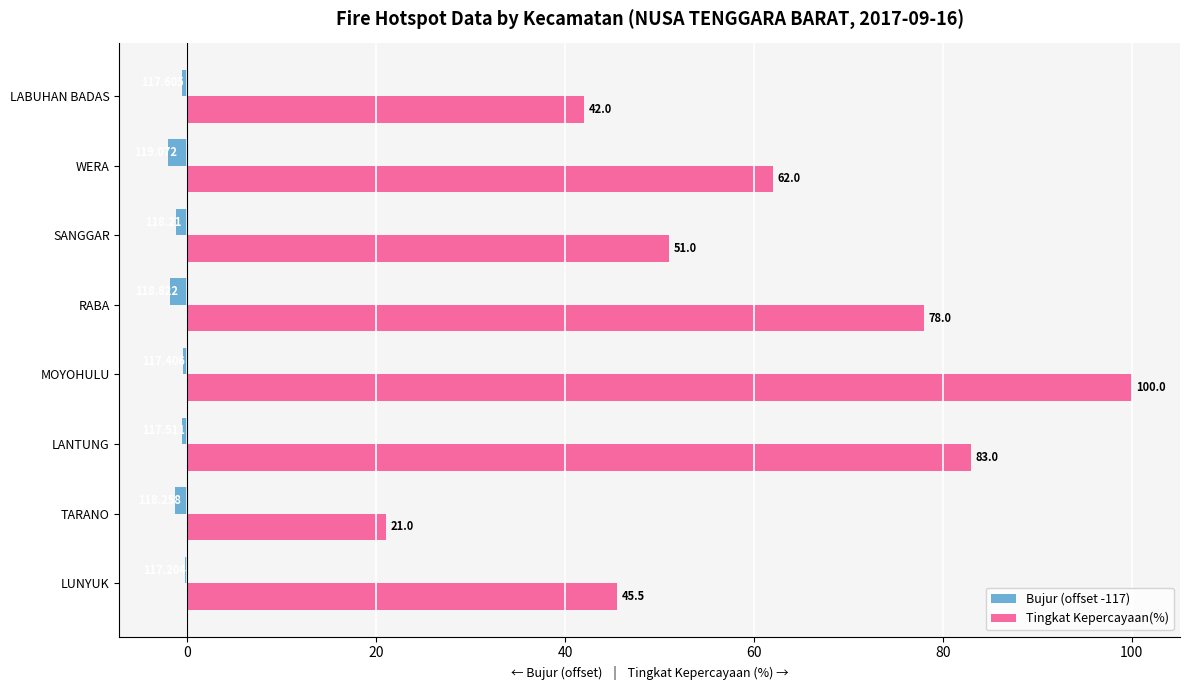

Is the value of Tingkat Kepercayaan(%) at MOYOHULU greater than the value of Bujur (offset -117) at TARANO?

Yes